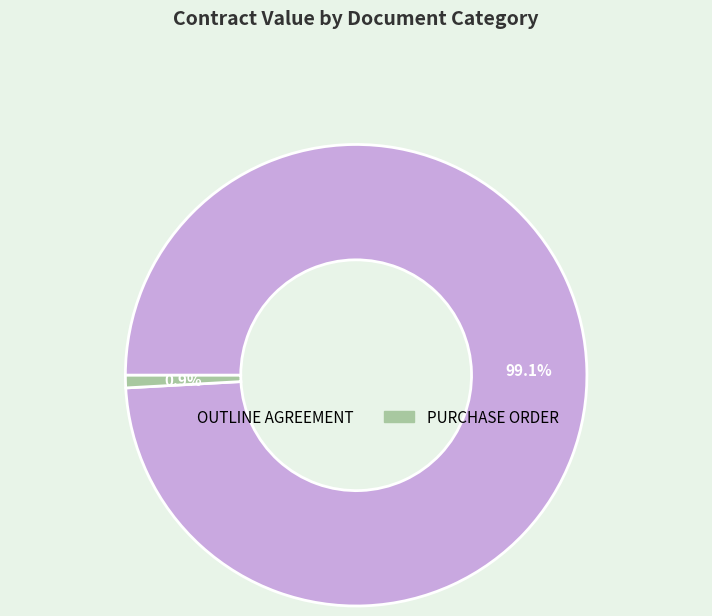

Is it true that PURCHASE ORDER is 11% of the pie?

False